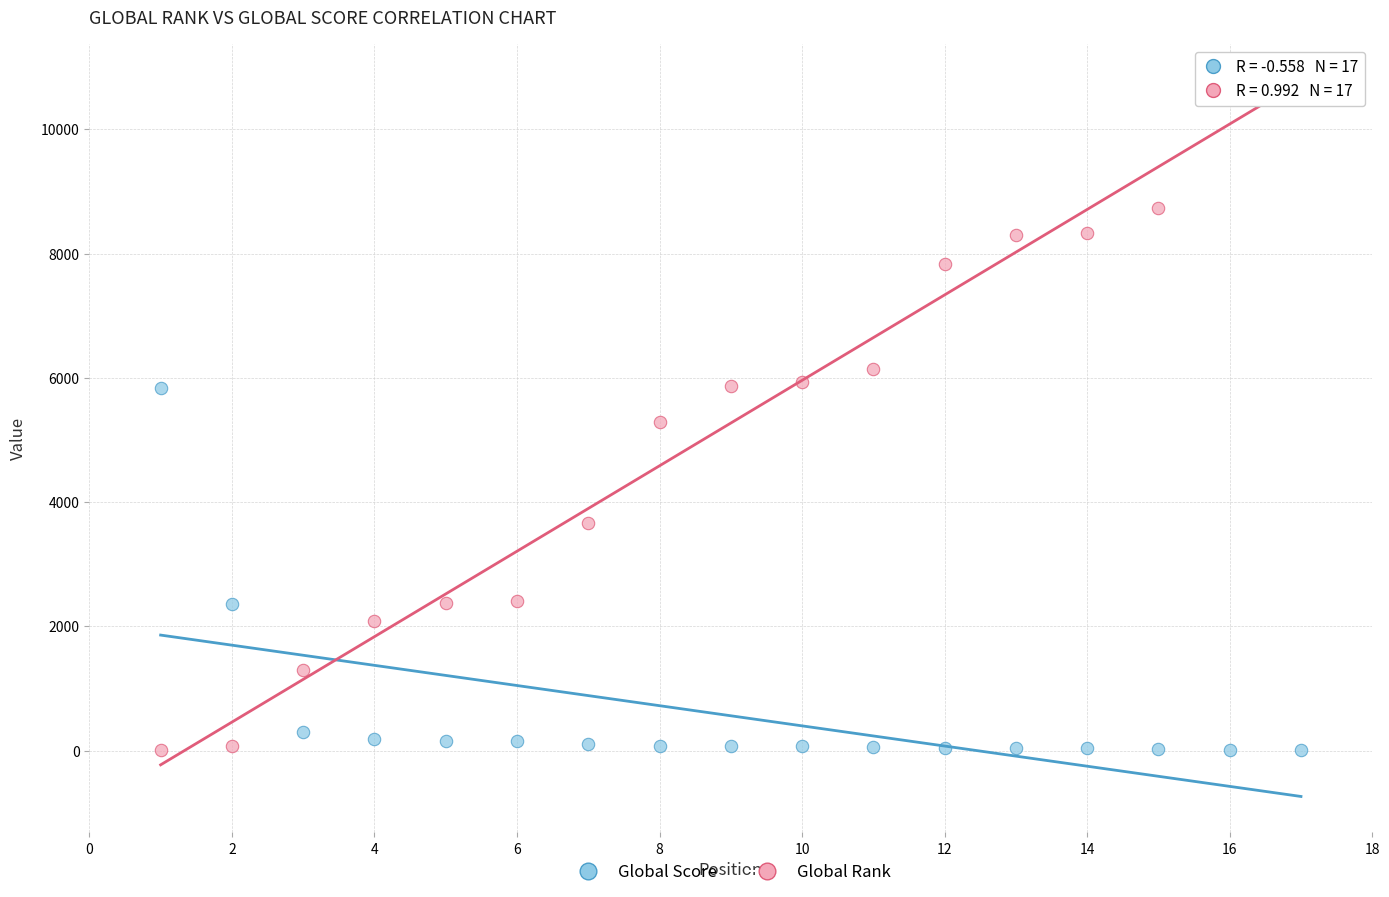

Across all data points, what is the range of X values (max minus min)?

16